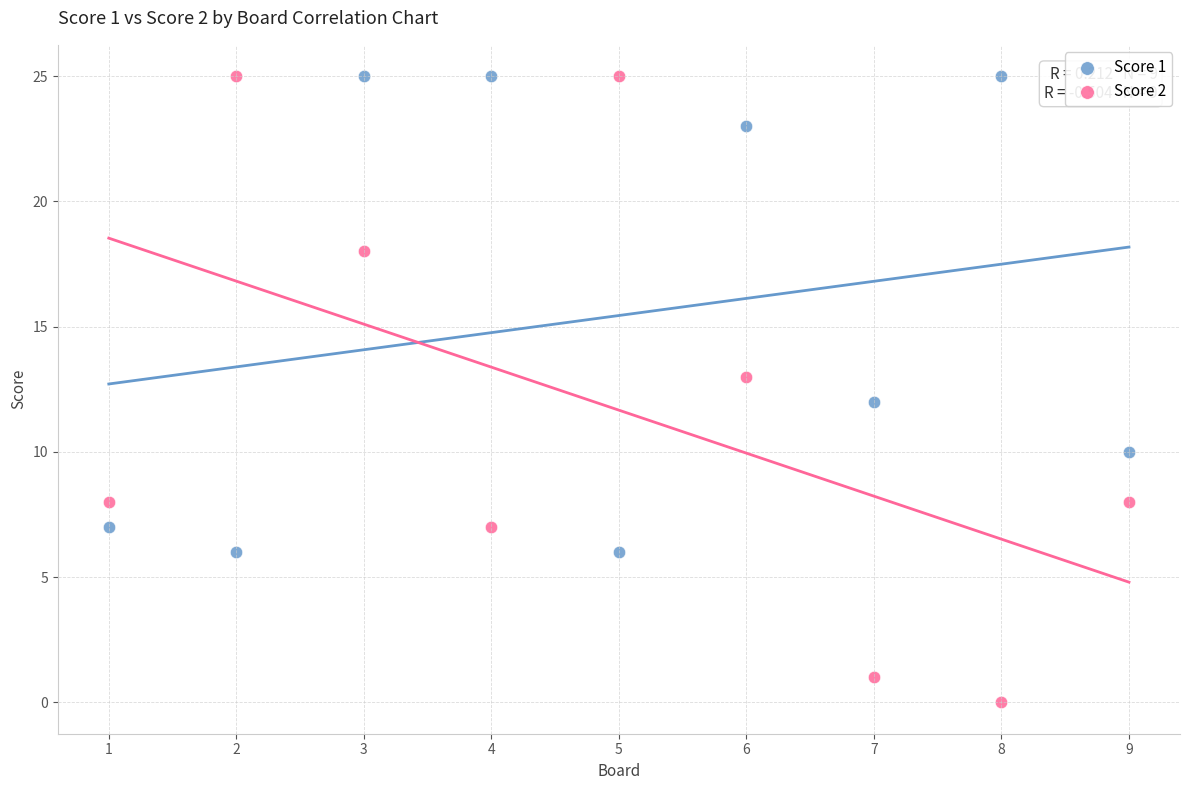

What is the X range (max minus min) for the scatter plot?

8